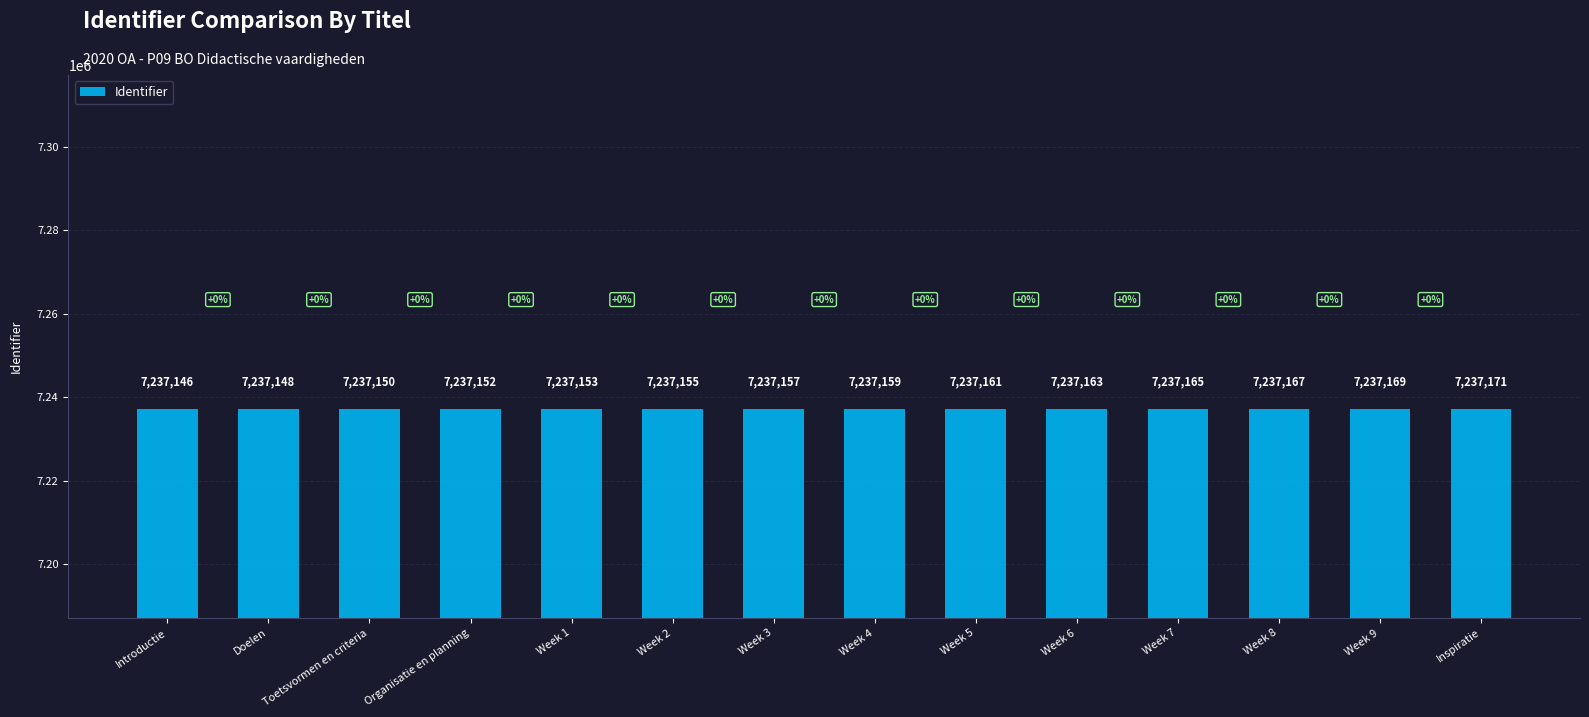

What is the label of the 9th bar from the right?

Week 2